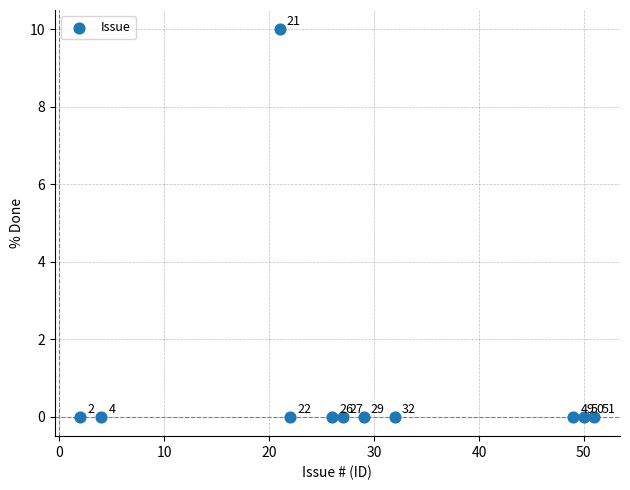

What is the range of Y values (max minus min)?

10